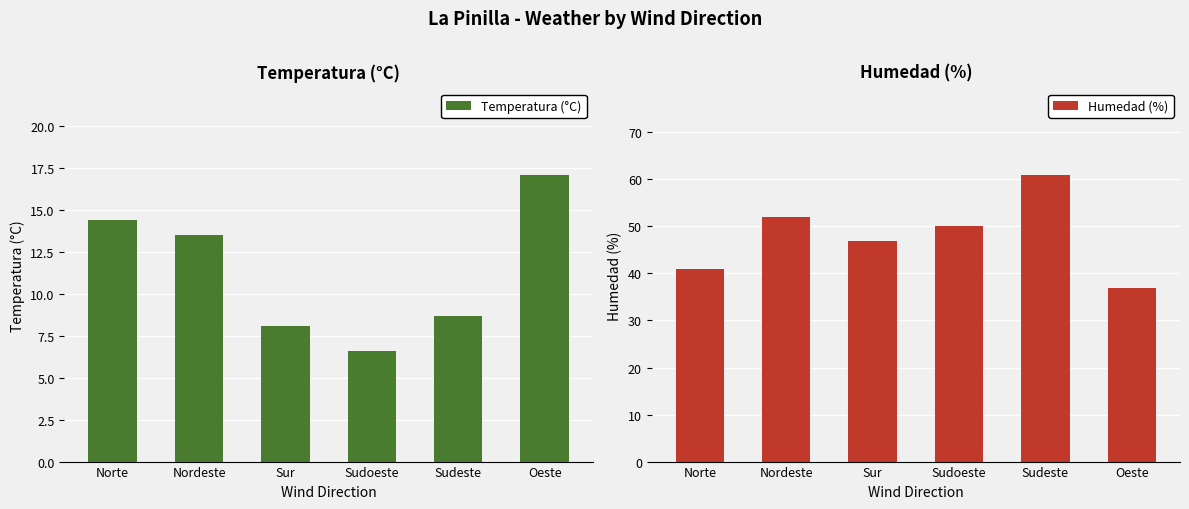

What is the value of the Humedad (%) bar at the 3rd from the left?

47